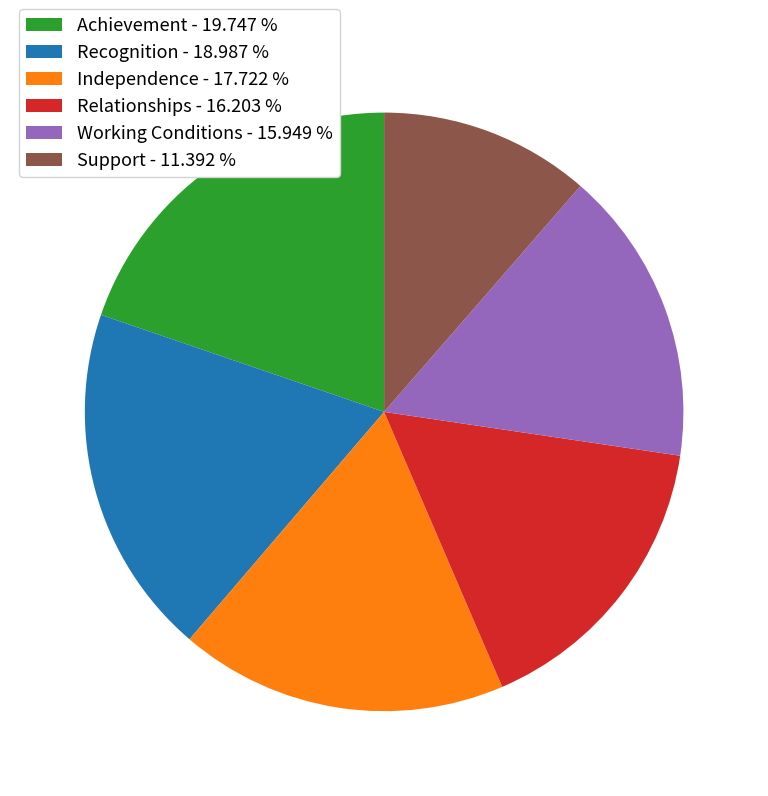

What is the smallest slice in the pie chart?

Support